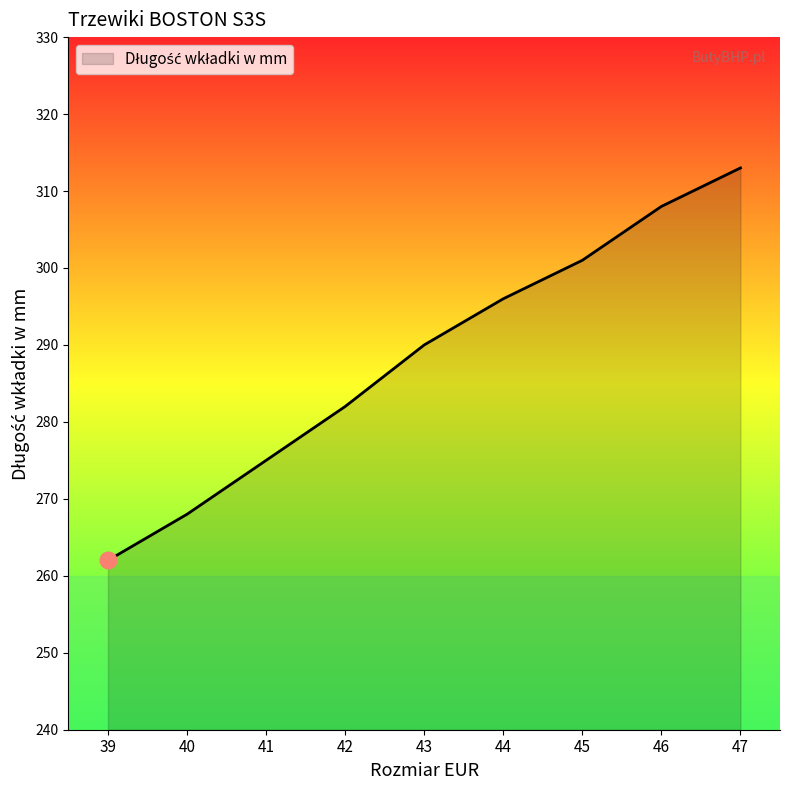

What is the approximate value at 39?

262